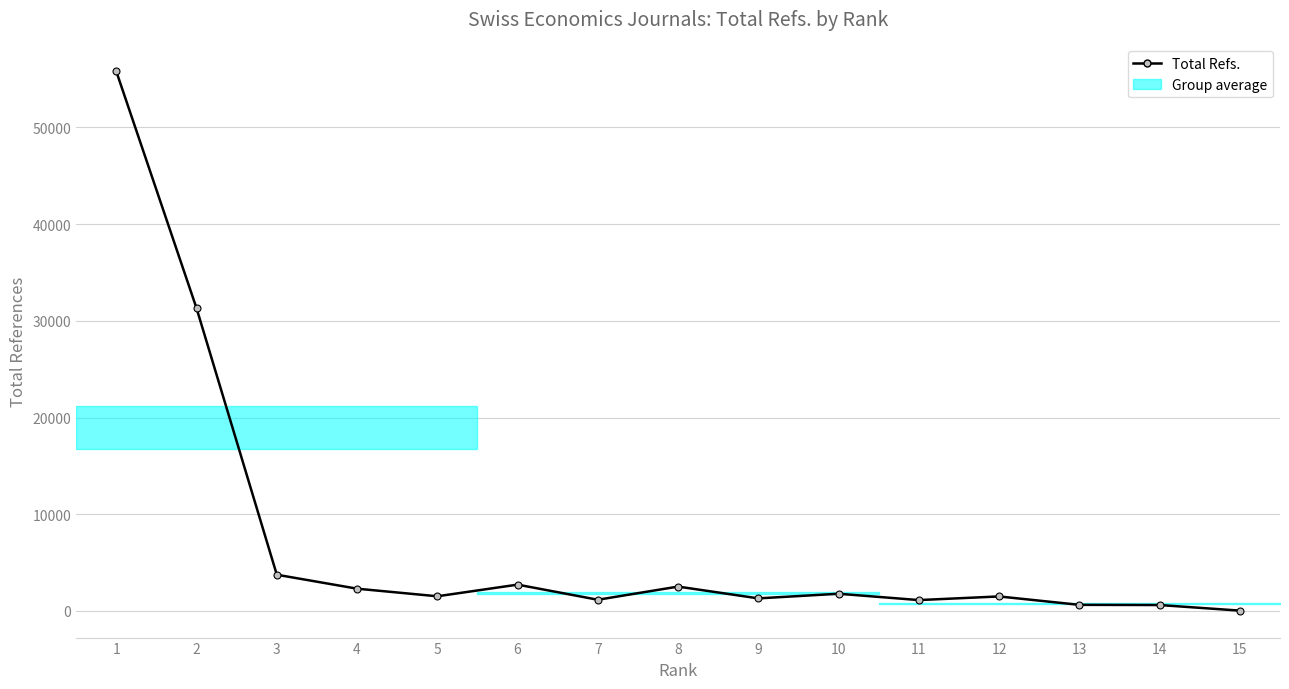

Which label corresponds to the largest value in the chart?

1